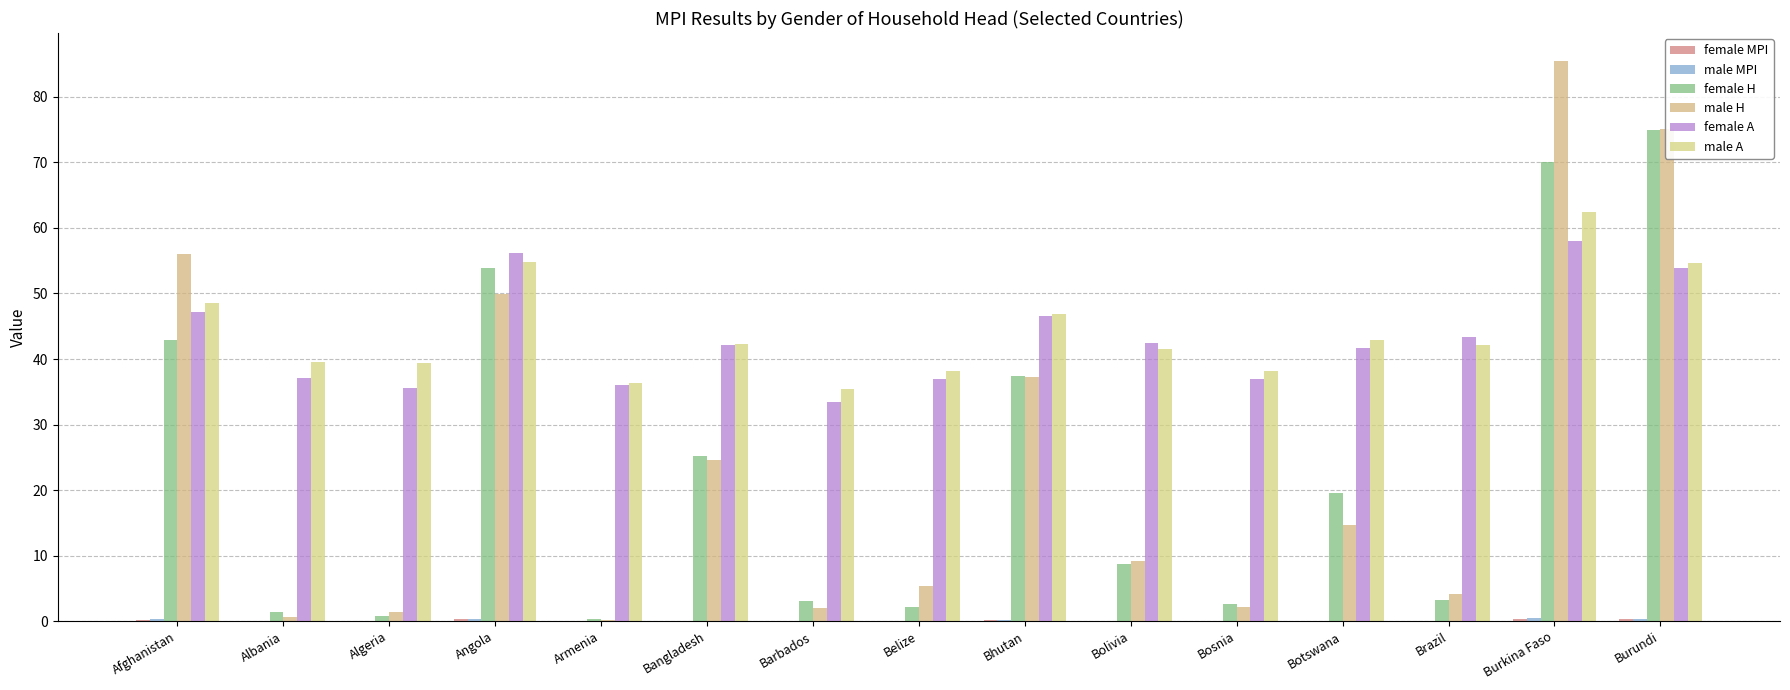

Does the chart contain stacked bars?

No